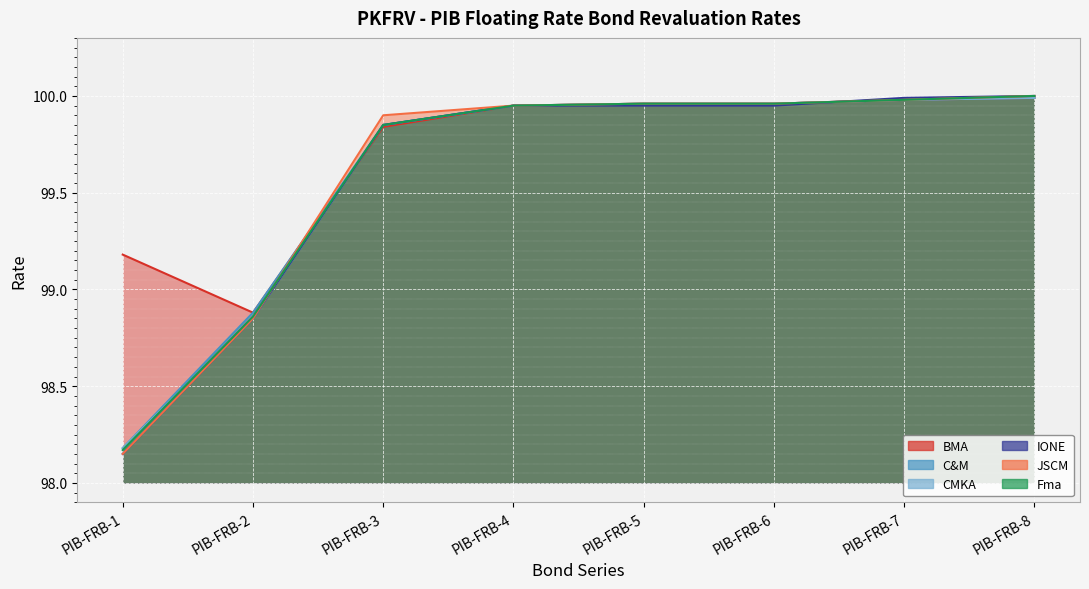

Where is JSCM nearest to the value 99?

PIB-FRB-2